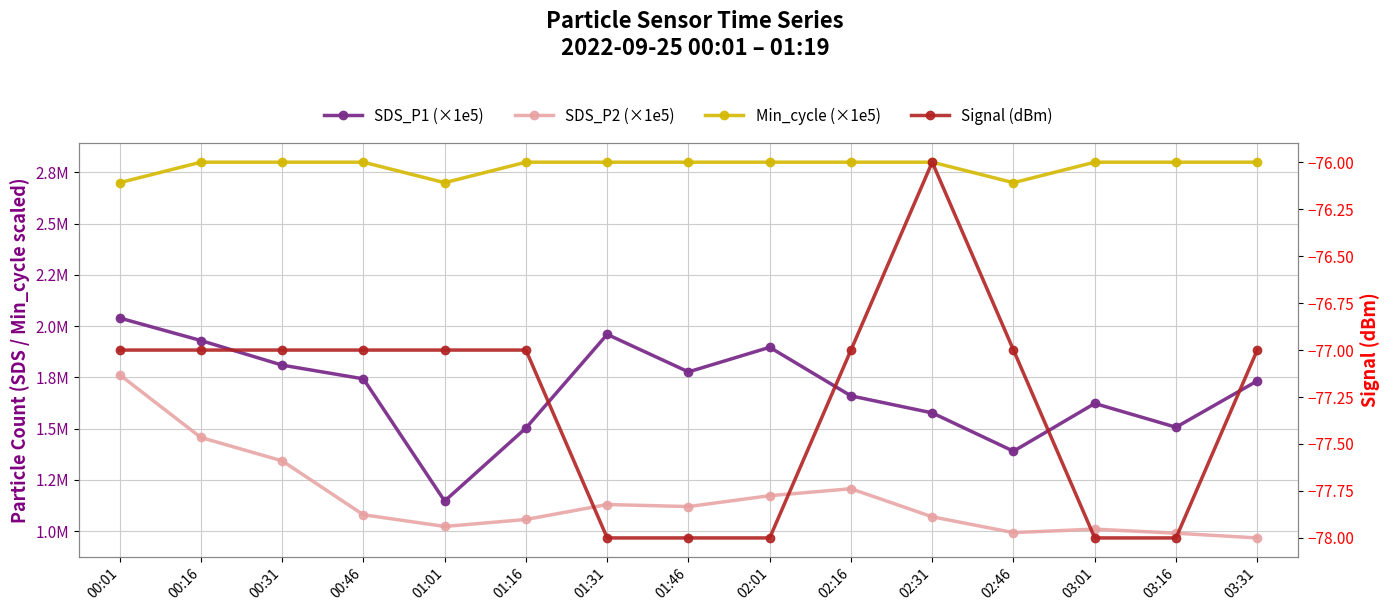

Which category has the lowest value across all series?

01:31